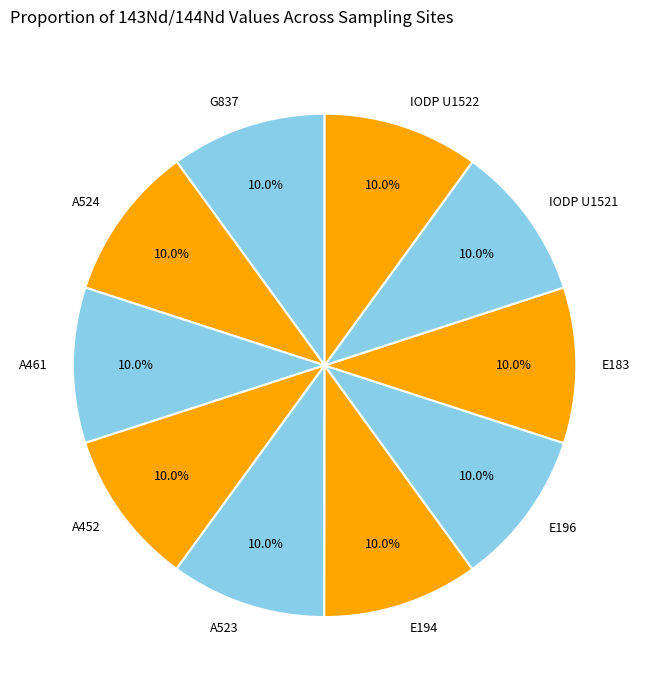

Do E183 and IODP U1521 together represent more than half of the pie?

No